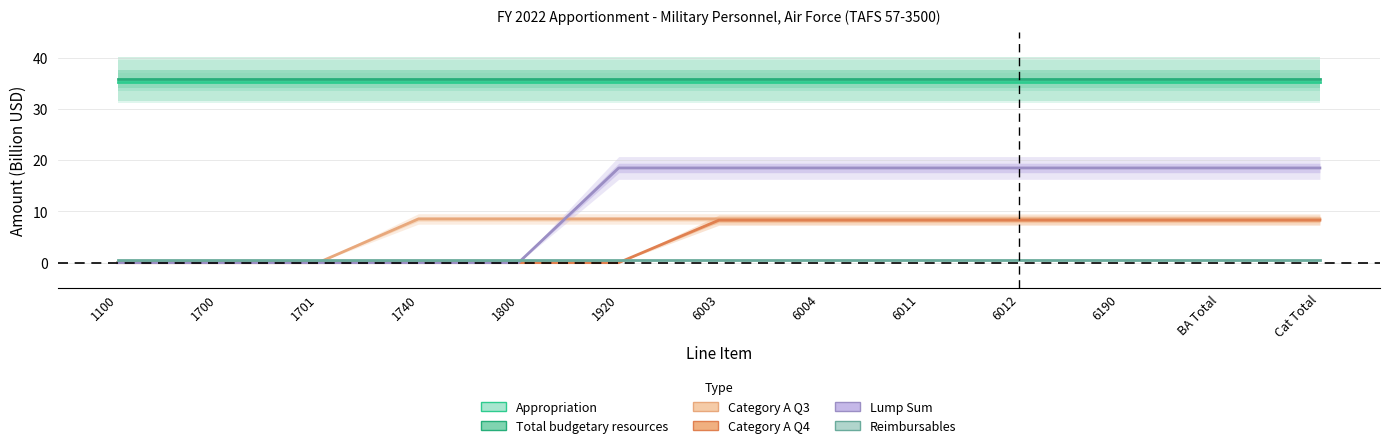

What are all the series names shown in the legend?

Appropriation, Total budgetary resources, Category A Q3, Category A Q4, Lump Sum, Reimbursables